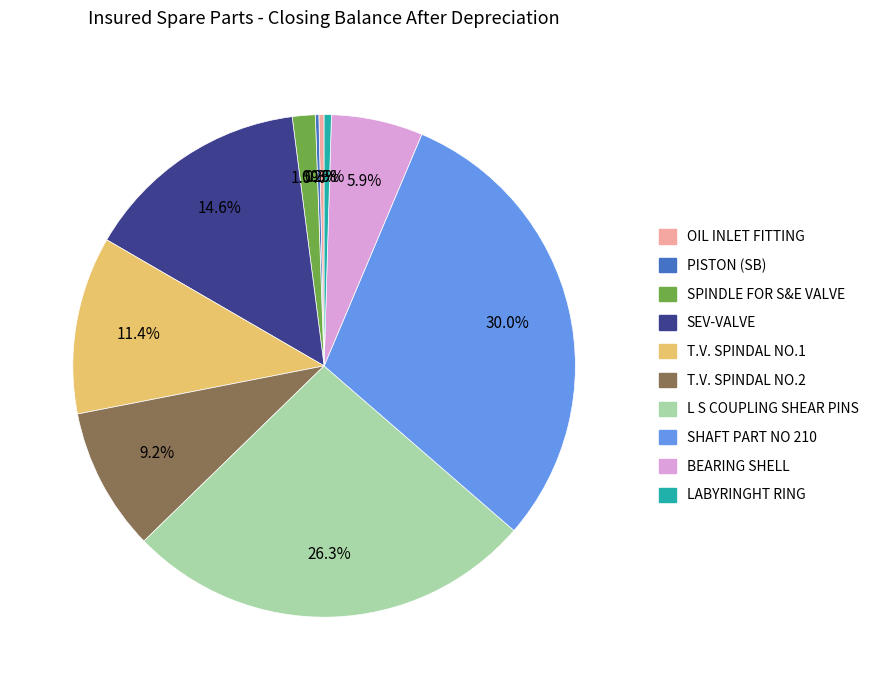

Between SEV-VALVE and T.V. SPINDAL NO.2, which is larger?

SEV-VALVE